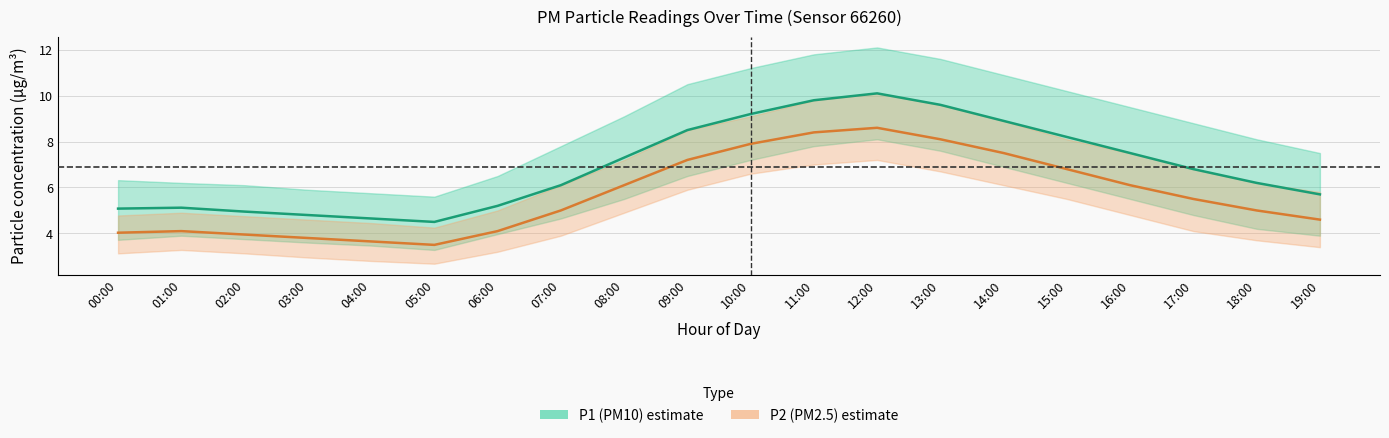

Reading left to right, list all the values displayed in this chart.

P1 (PM10): 5.1	5.1	5.0	4.8	4.7	4.5	5.2	6.1	7.3	8.5	9.2	9.8	10.1	9.6	8.9	8.2	7.5	6.8	6.2	5.7
P2 (PM2.5): 4.0	4.1	4.0	3.8	3.6	3.5	4.1	5.0	6.1	7.2	7.9	8.4	8.6	8.1	7.5	6.8	6.1	5.5	5.0	4.6